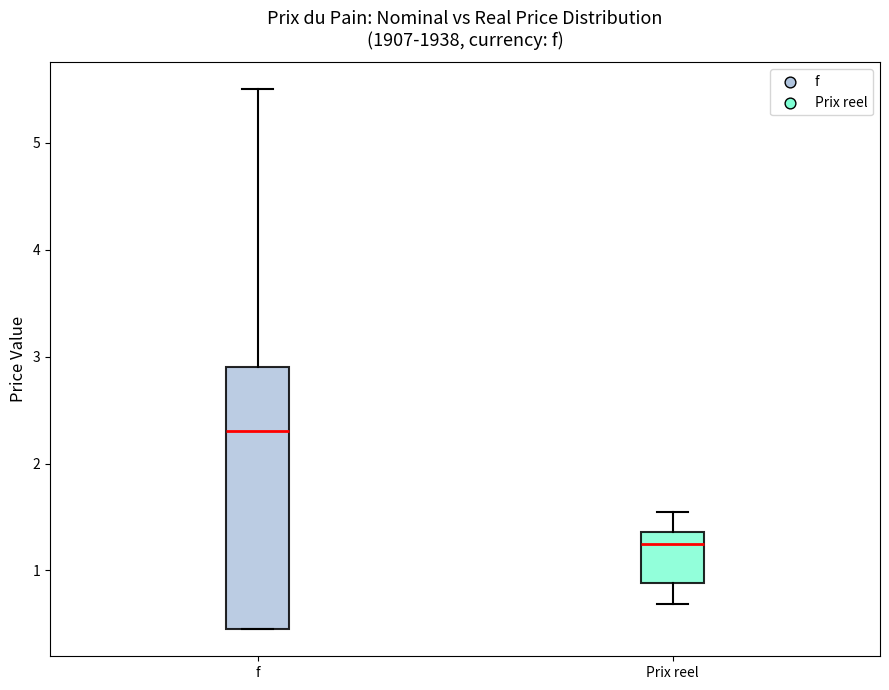

Reading left to right, read every box against the y-axis: the position of its median line, the range the box covers, and the ends of its whiskers. The values are not printed on the chart, so give them approximately, as read against the axis.

f: median 2.3, box 0.5 to 2.9, whiskers 0.5 to 5.5
Prix reel: median 1.2, box 0.9 to 1.4, whiskers 0.7 to 1.5